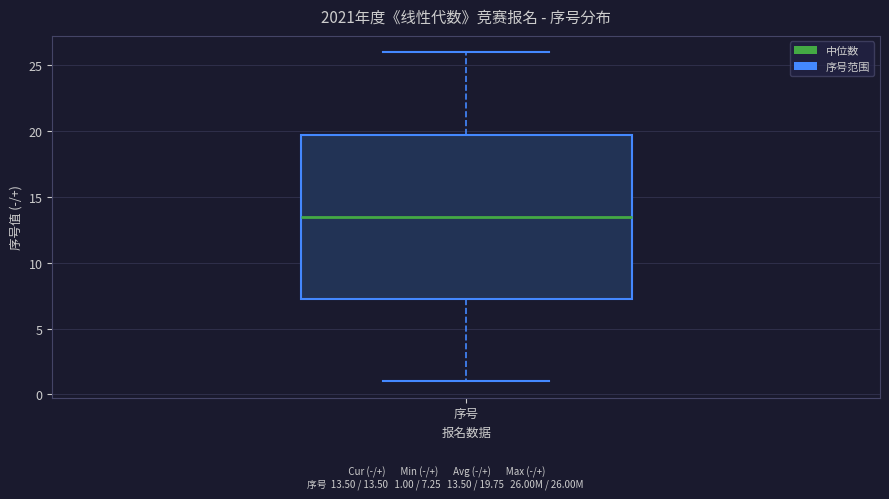

Read this box plot against the y-axis: the position of the median line, the range covered by the box, and the ends of both whiskers. The values are not printed on the chart, so give them approximately, as read against the axis.

median 13.5, box 7.5 to 20.0, whiskers 1.0 to 26.0